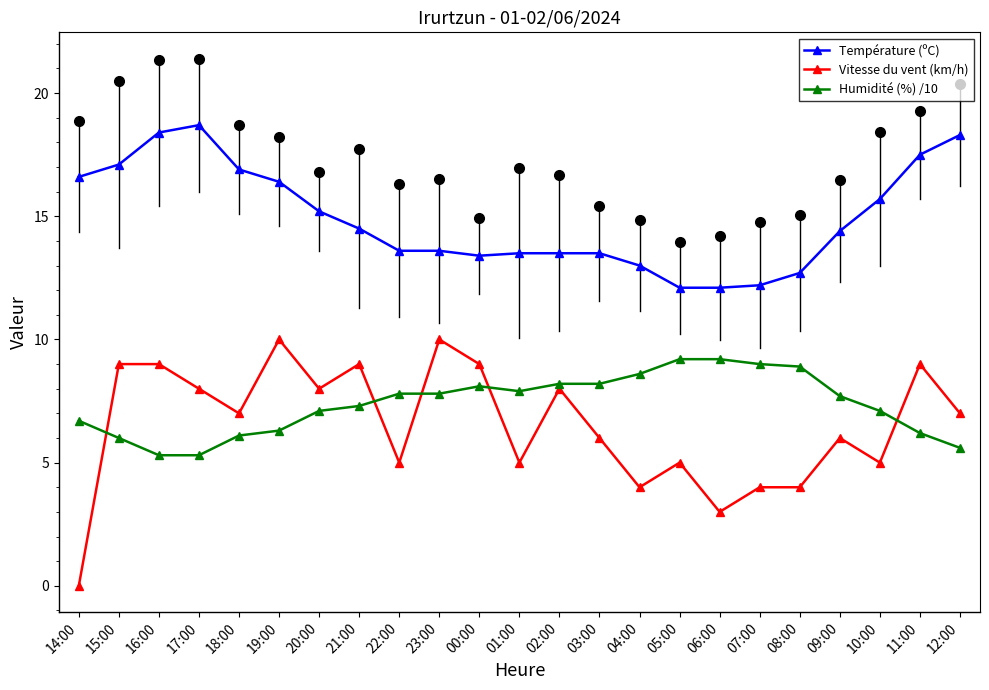

True or false: Température (ºC) has more than 0 points higher than both neighbors.

True